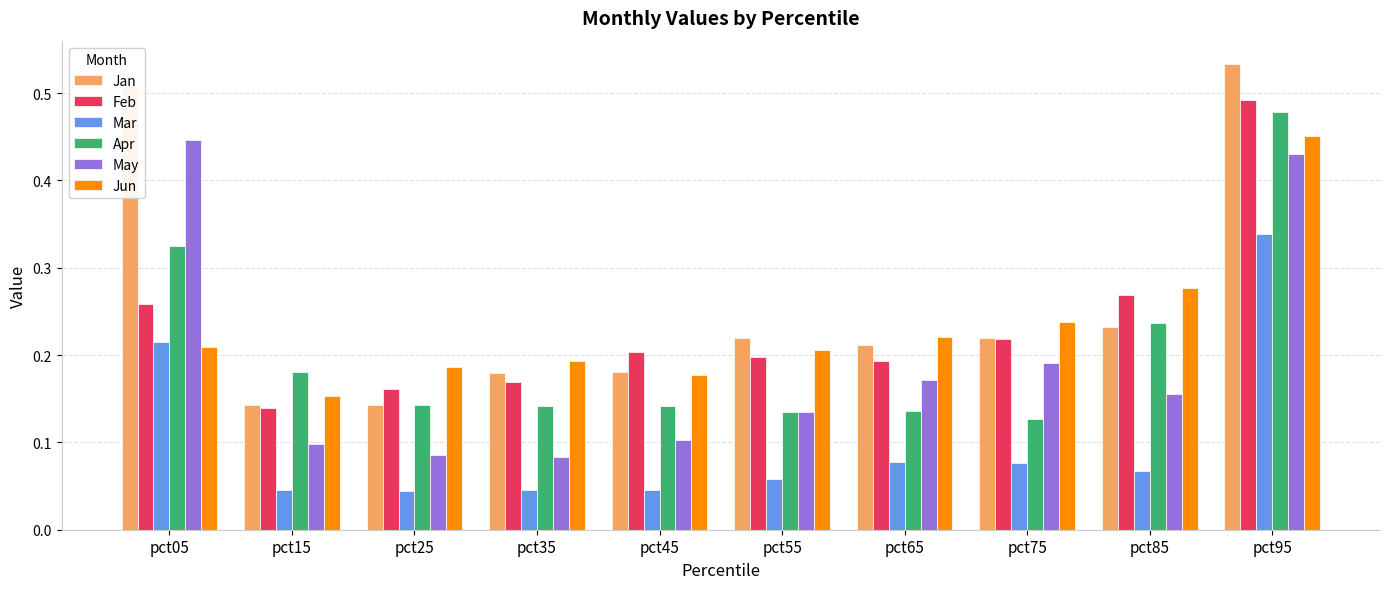

The value of Feb at pct45 is 0.2. True or false?

True